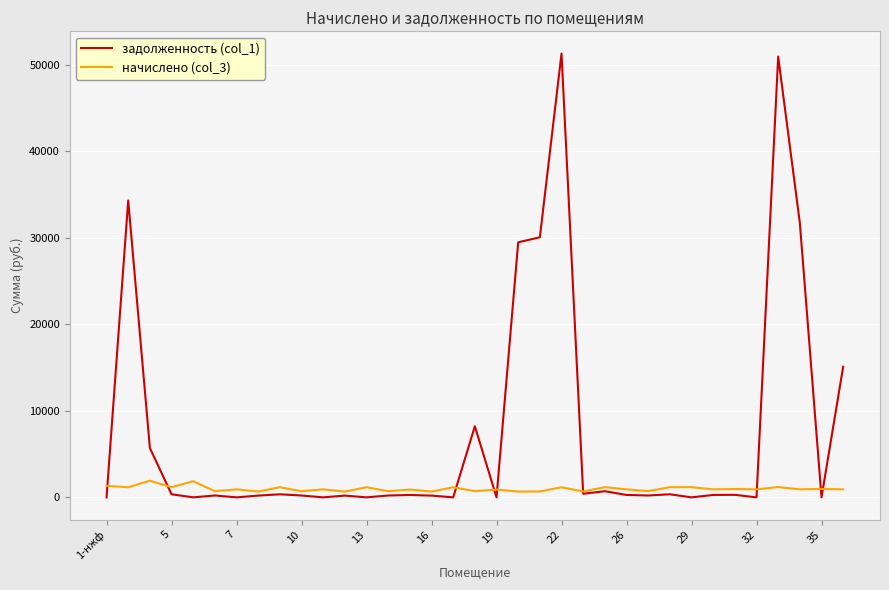

Which series has the widest spread of values?

задолженность (col_1)